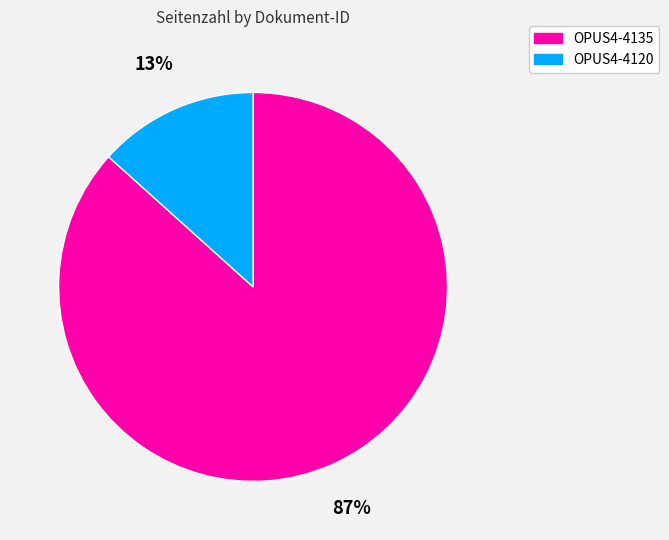

What is the majority slice?

OPUS4-4135